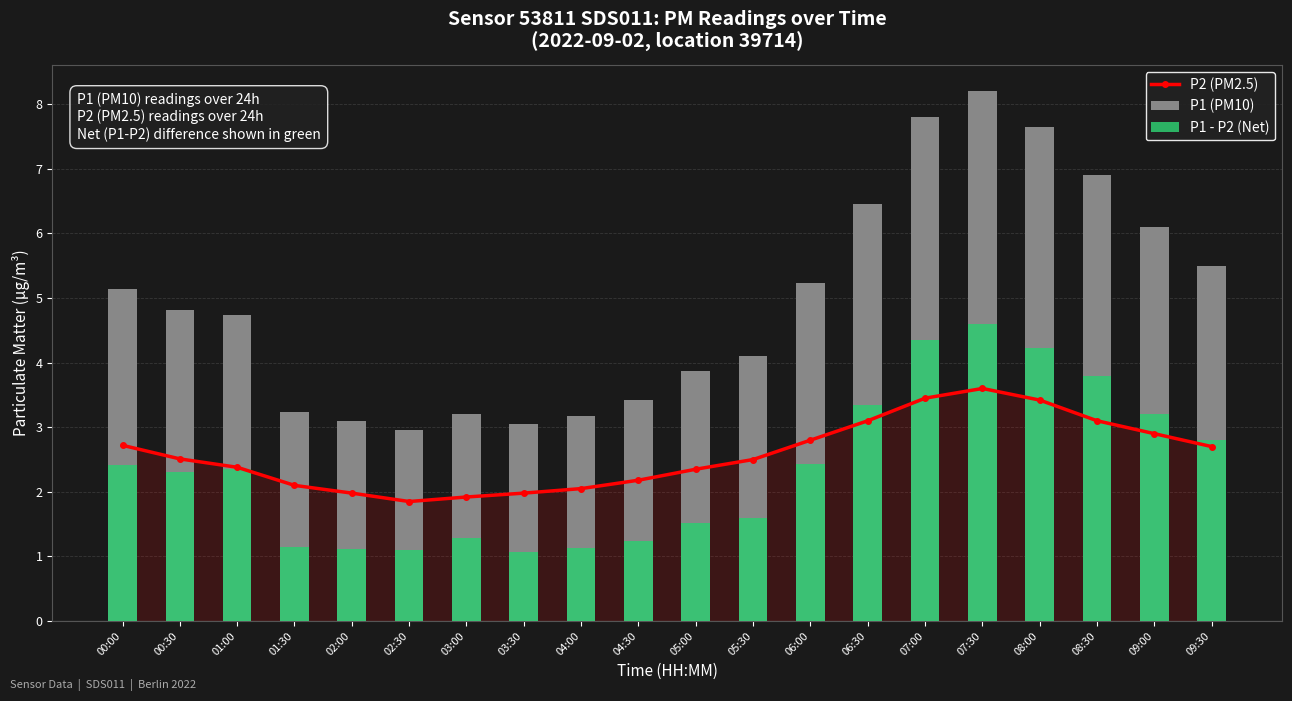

Read the P2 (PM2.5) value at 07:00.

3.5